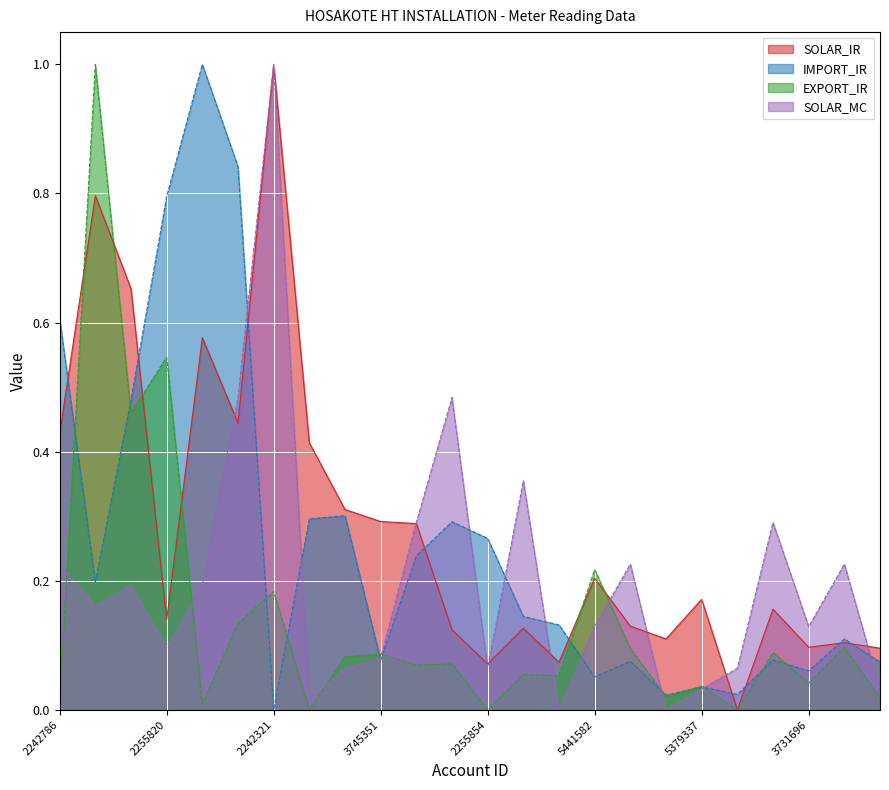

Which series has the widest spread of values?

SOLAR_IR